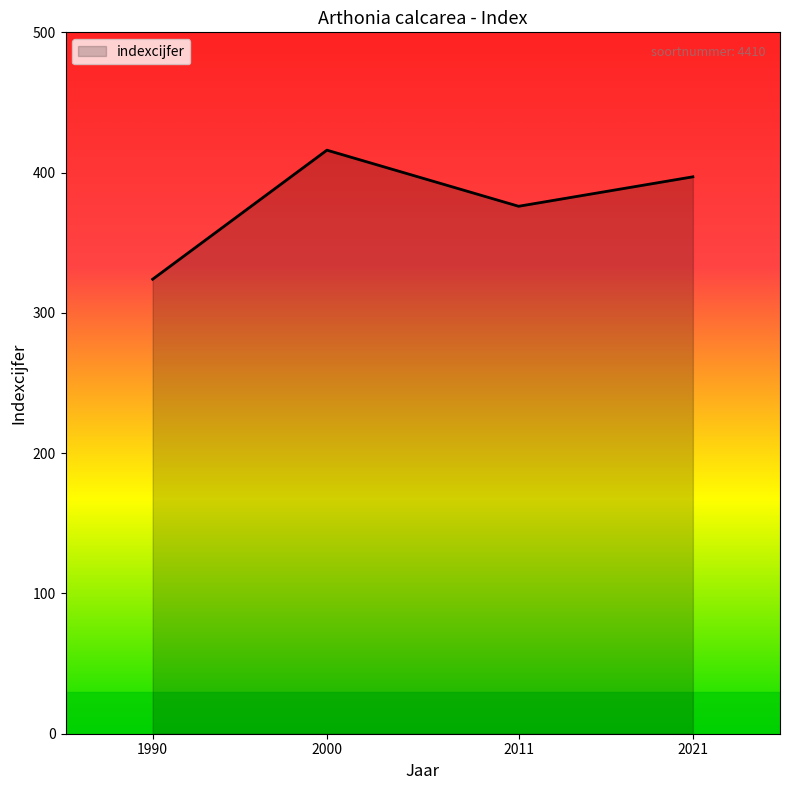

Where is the first local maximum?

2000